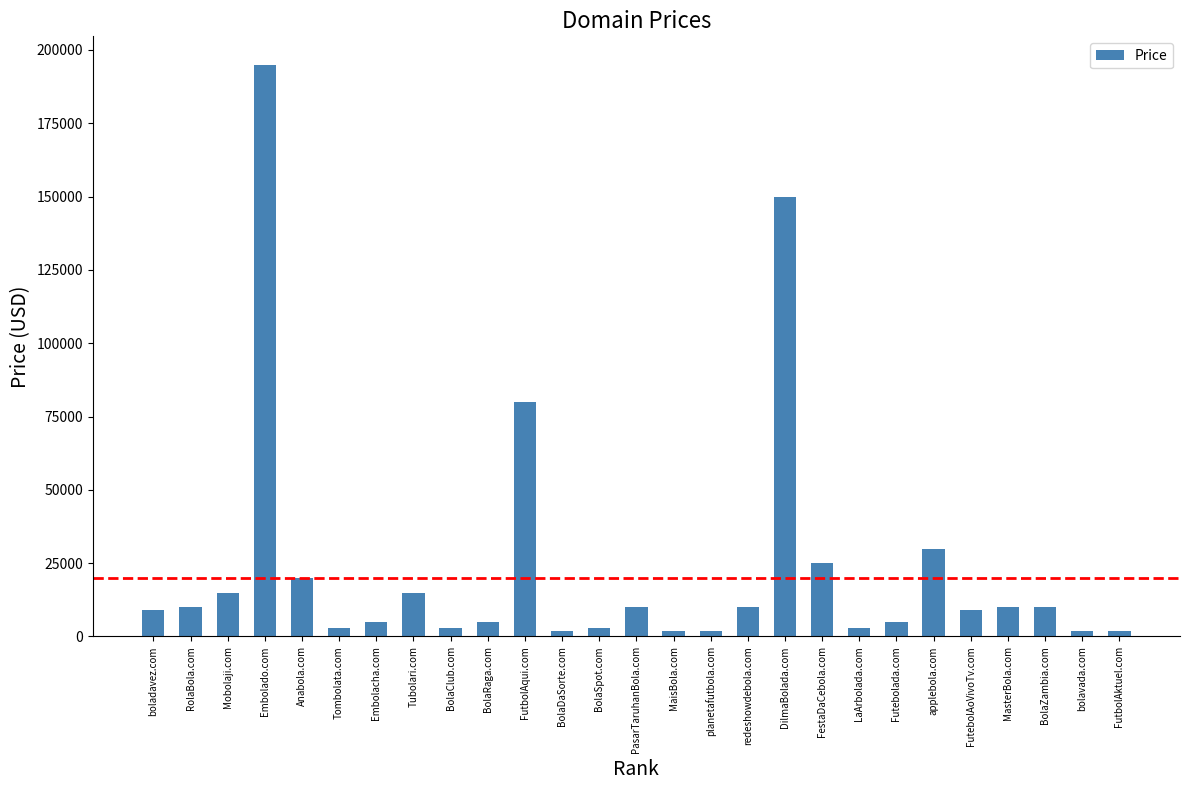

What is the sum of the values at BolaDaSorte.com and Tubolari.com?

16776